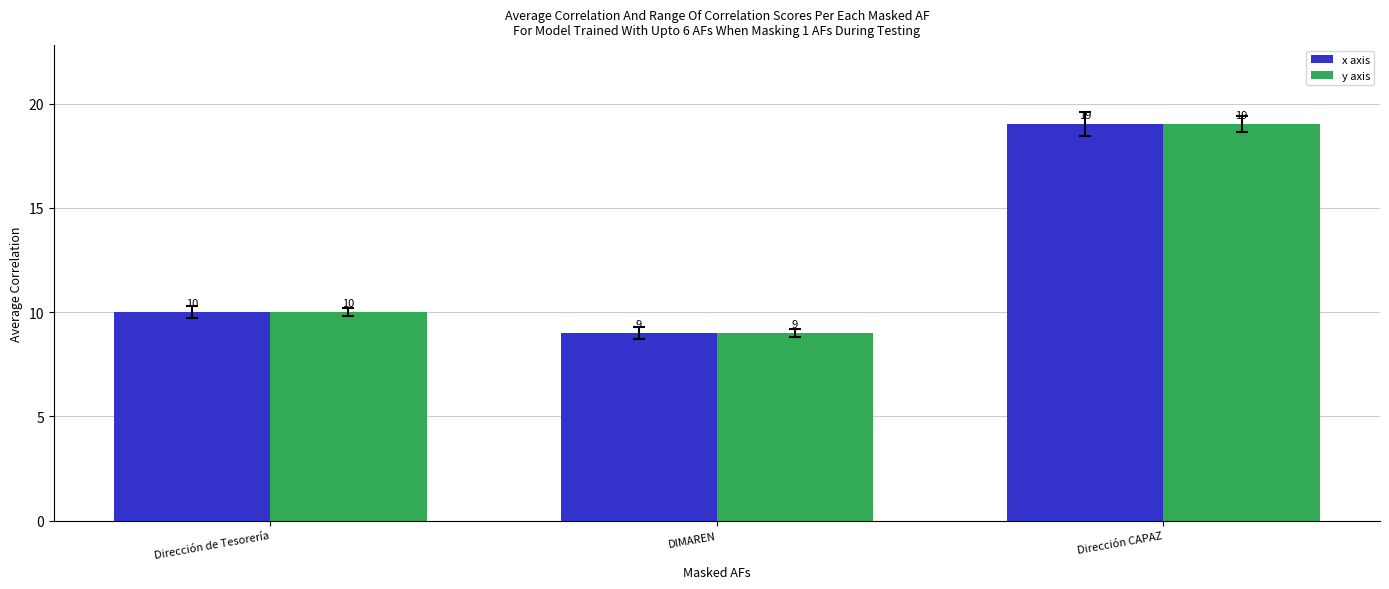

How many data points in y axis are less than 10?

1